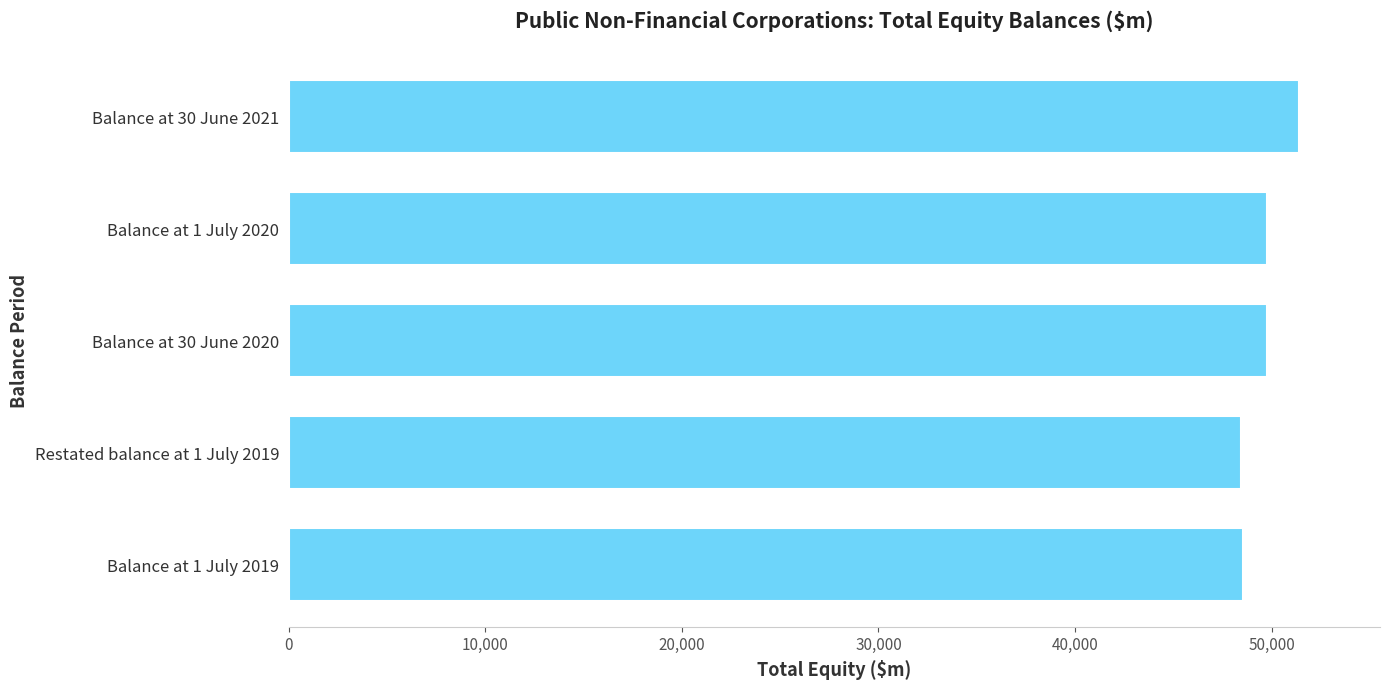

What is the average value?

49583.8